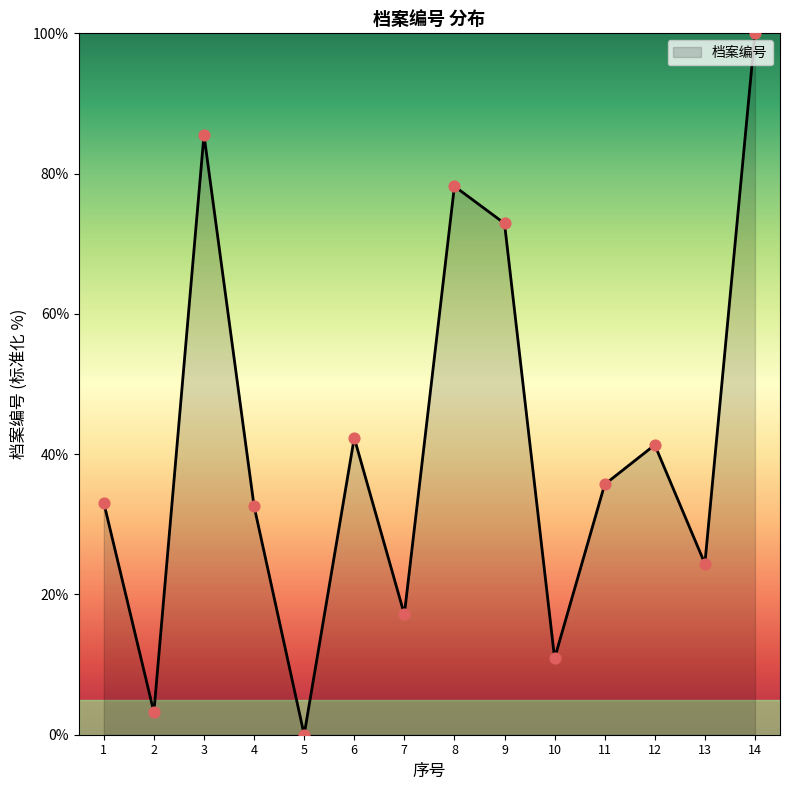

What is the change in value from 3 to 9?

-12.6